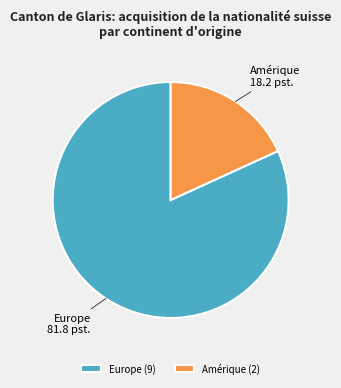

Which category has the biggest portion of the pie?

Europe